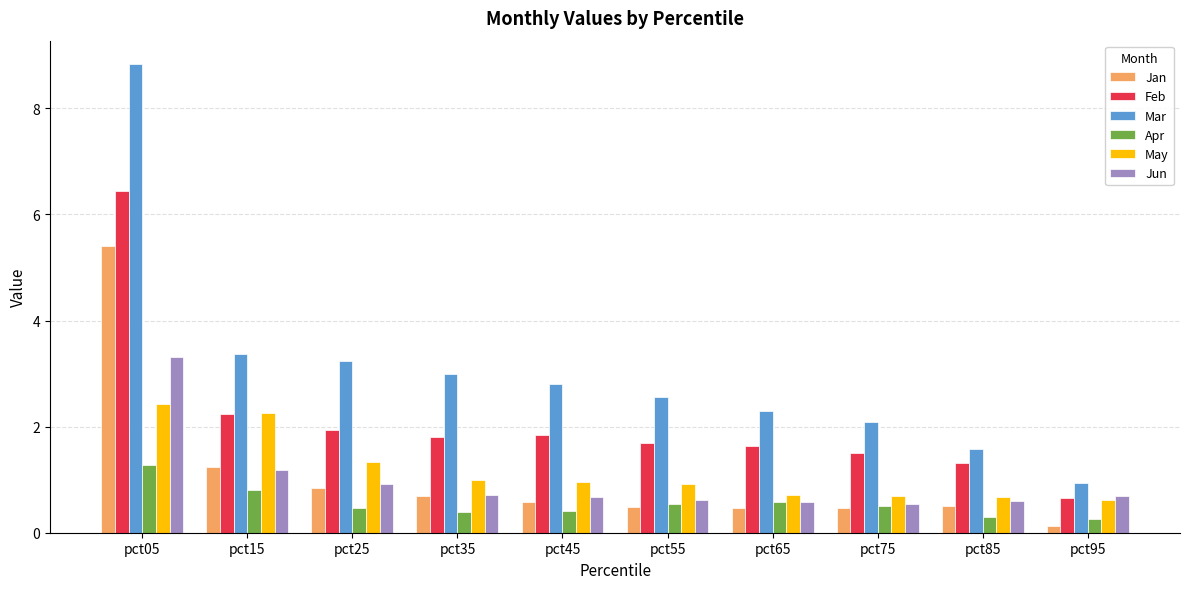

What is the maximum value shown in the chart?

8.8